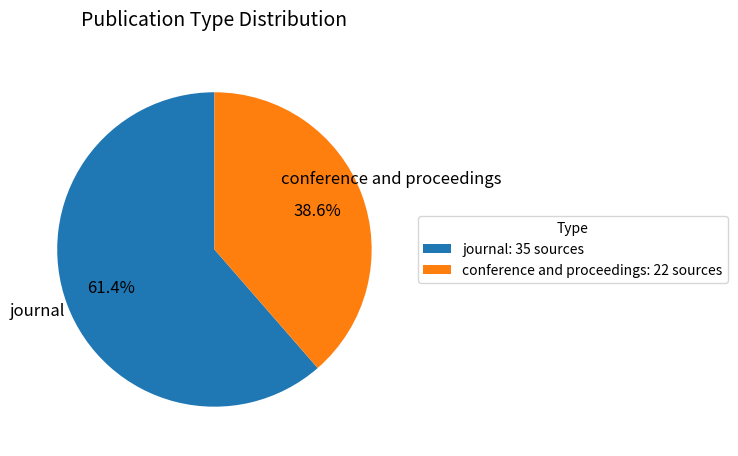

Is it true that journal is 54% of the pie?

False